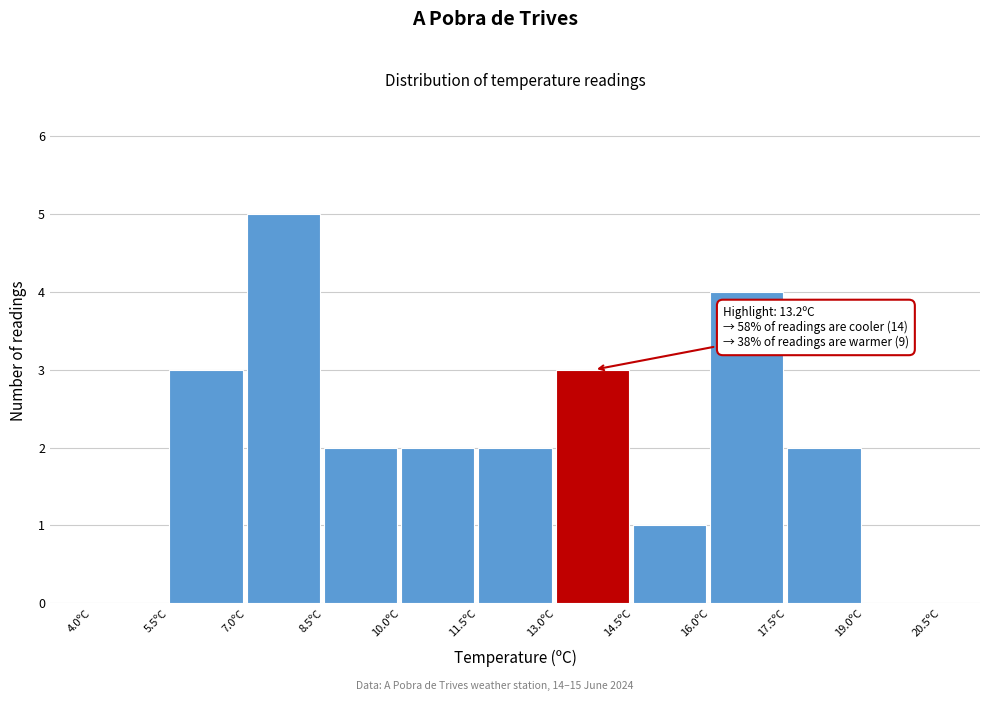

Which range on the x-axis has the tallest bar?

7.0 to 8.5